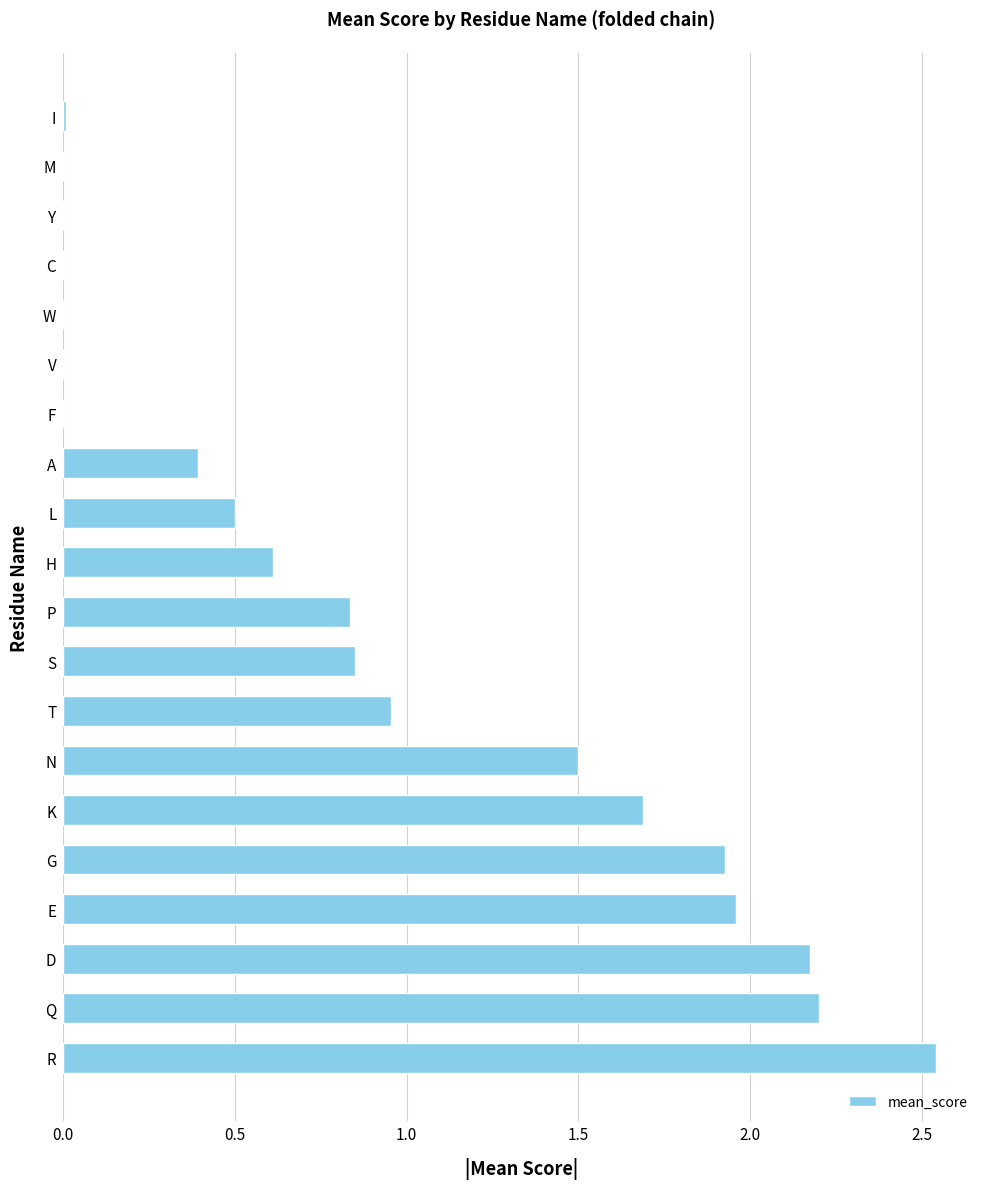

Which label corresponds to the largest value in the chart?

R